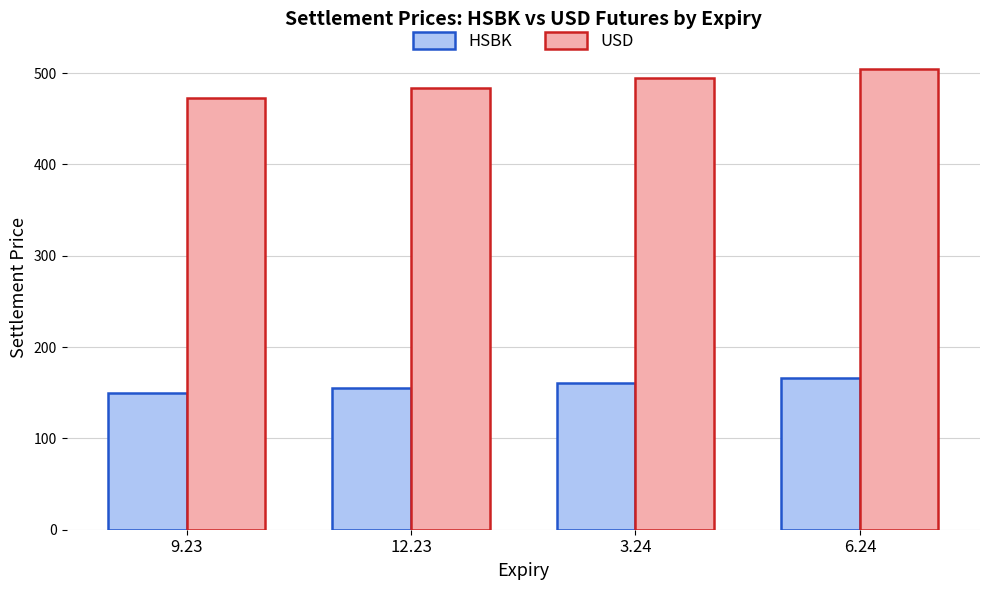

Does the chart contain stacked bars?

No